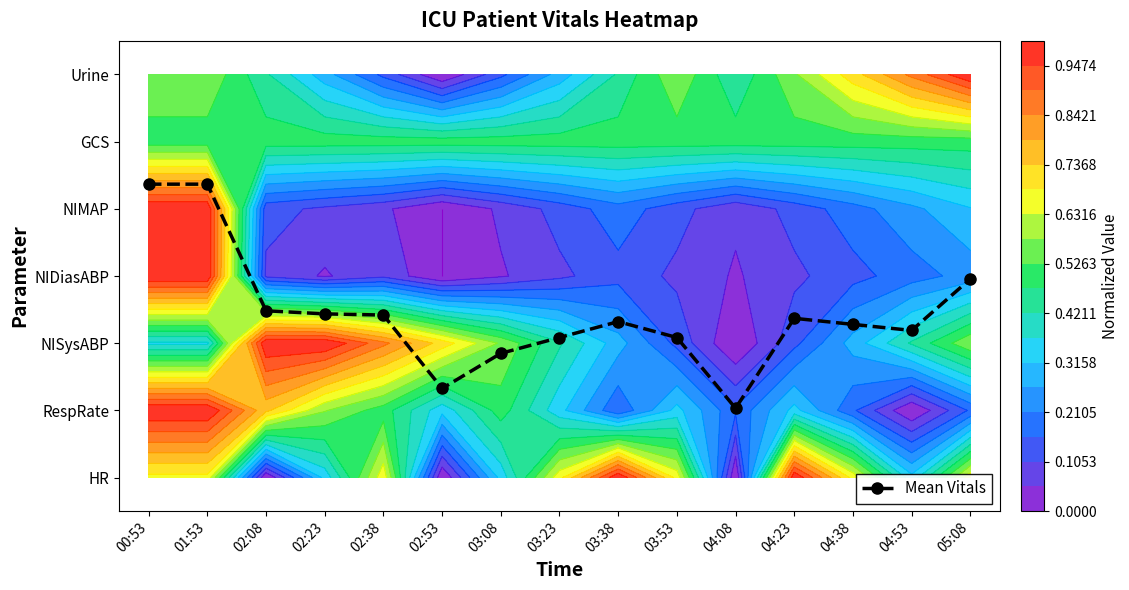

How many data points does each series have?

15